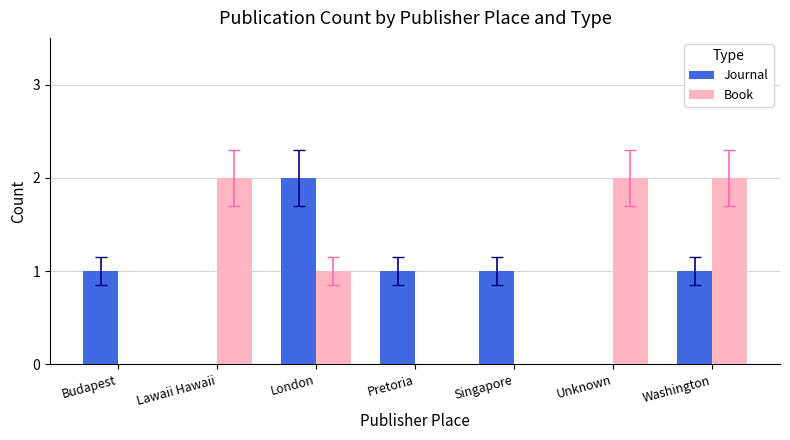

Reading left to right, list all the values displayed in this chart.

Journal: Budapest=1	Lawaii Hawaii=0	London=2	Pretoria=1	Singapore=1	Unknown=0	Washington=1
Book: Budapest=0	Lawaii Hawaii=2	London=1	Pretoria=0	Singapore=0	Unknown=2	Washington=2